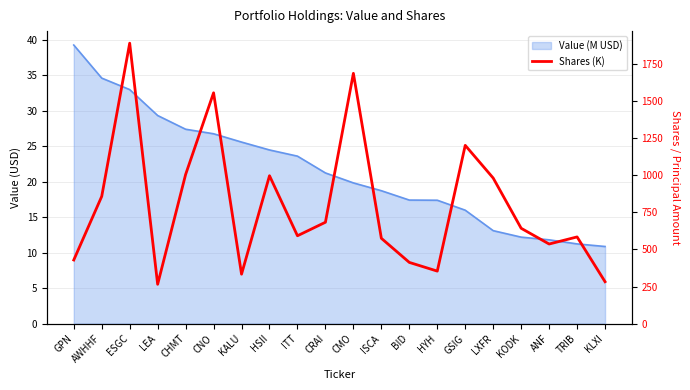

The value at ISCA is 292.0. True or false?

False